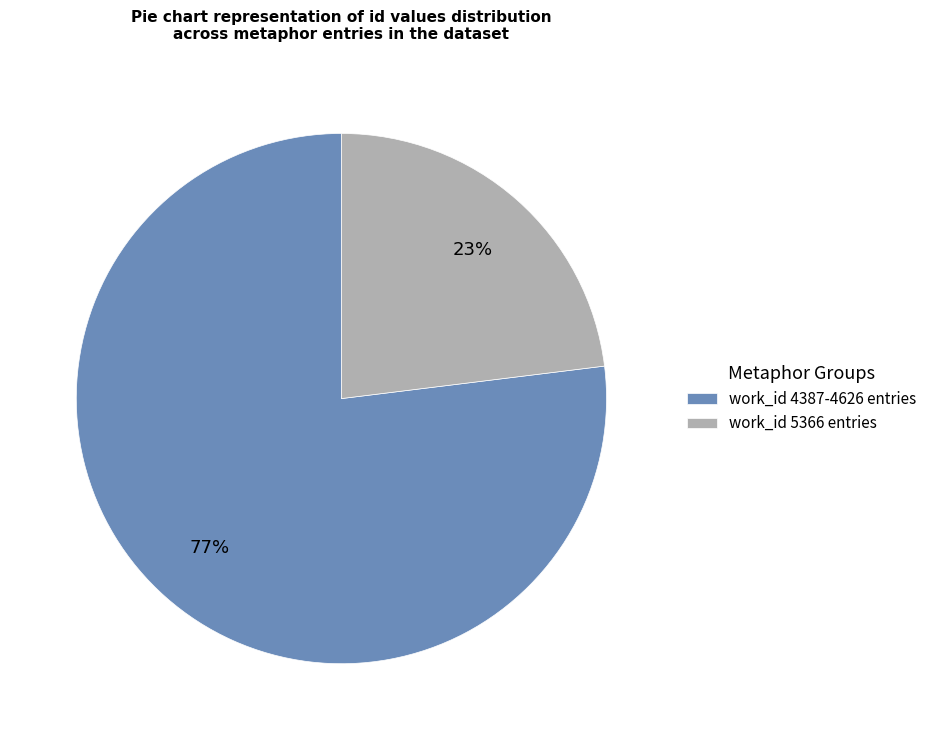

Is there any slice that represents more than half of the pie?

Yes